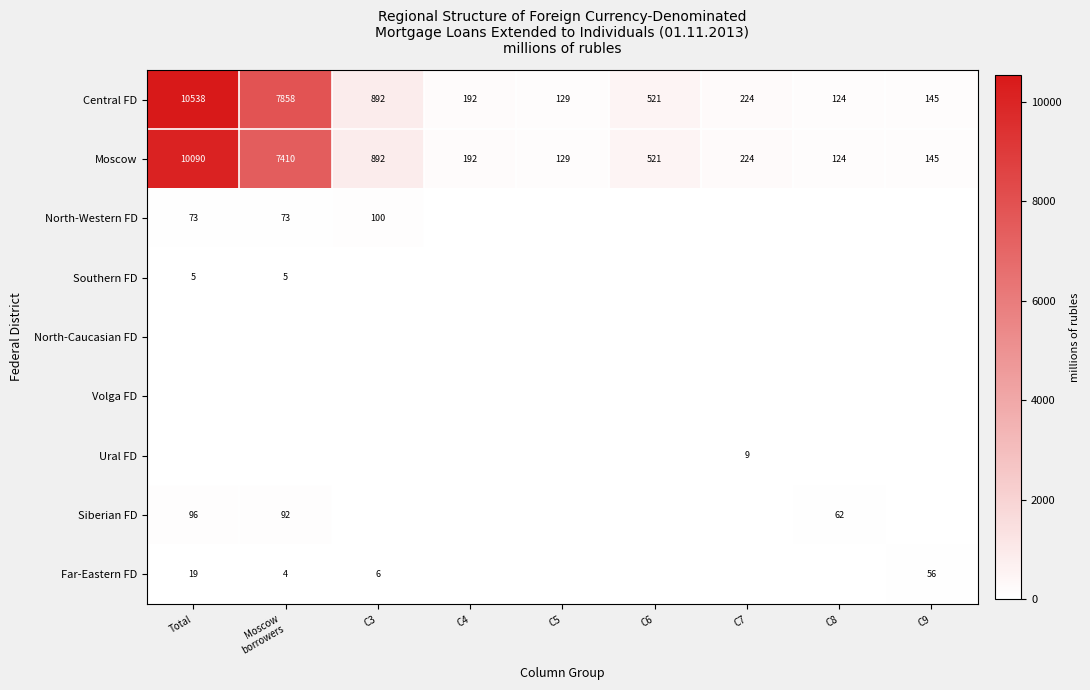

What is the sum of all Central FD values?

20623